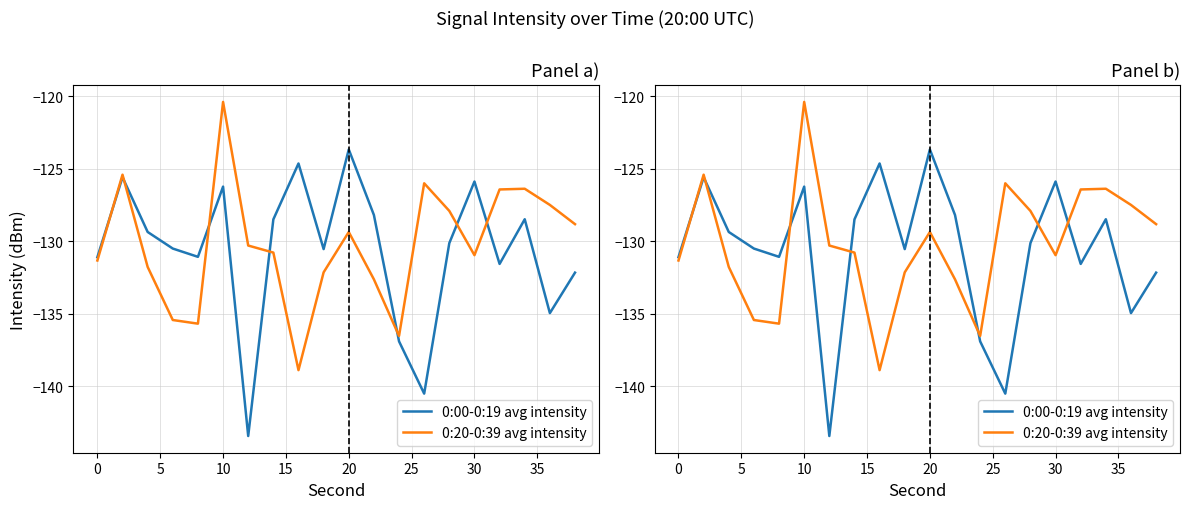

What is the difference between the maximum and minimum values in the 0:20-0:39 avg intensity series?

18.5